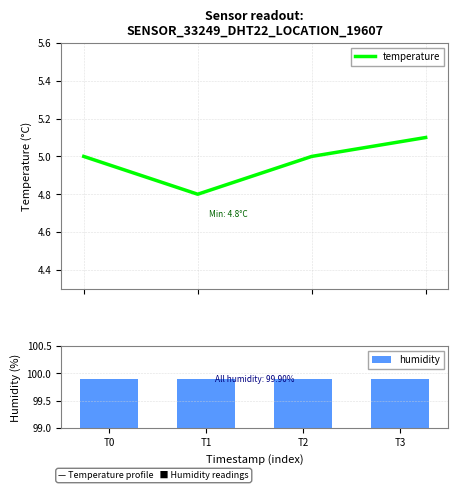

What is the total value across all series at T3?

105.0